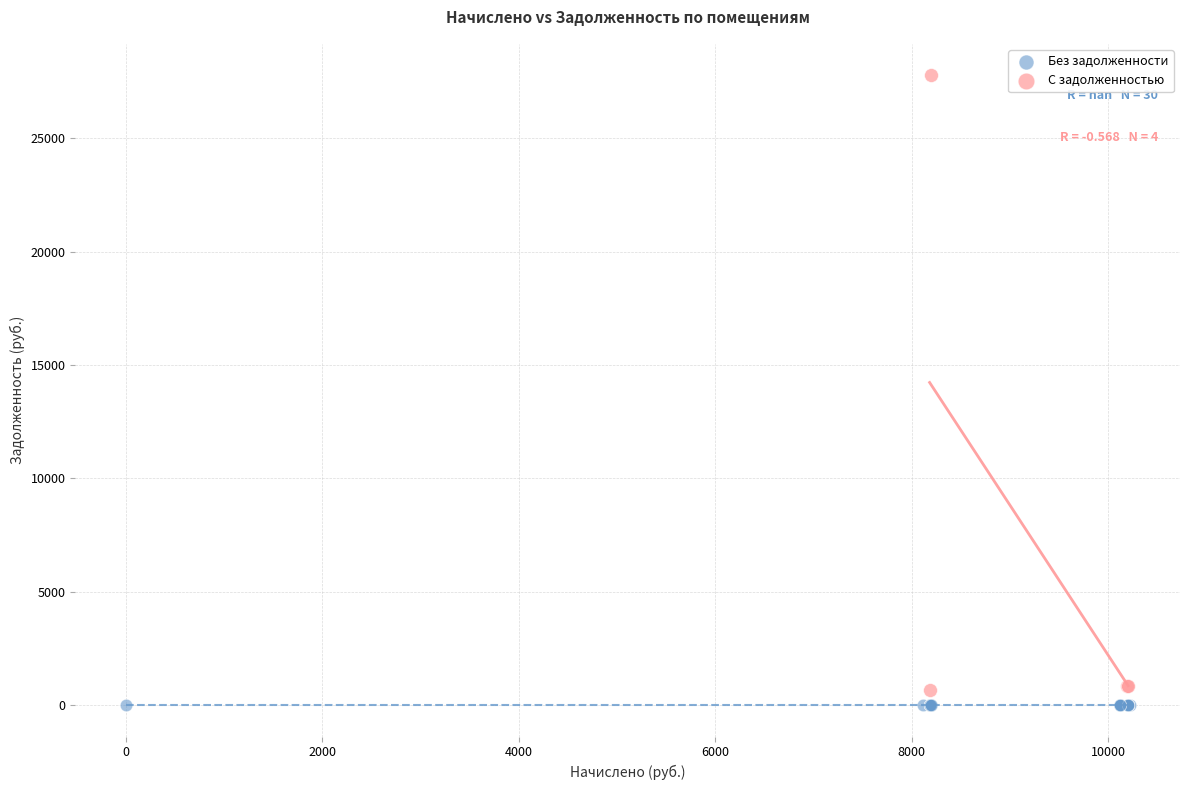

Which series contains the highest Y value?

С задолженностью